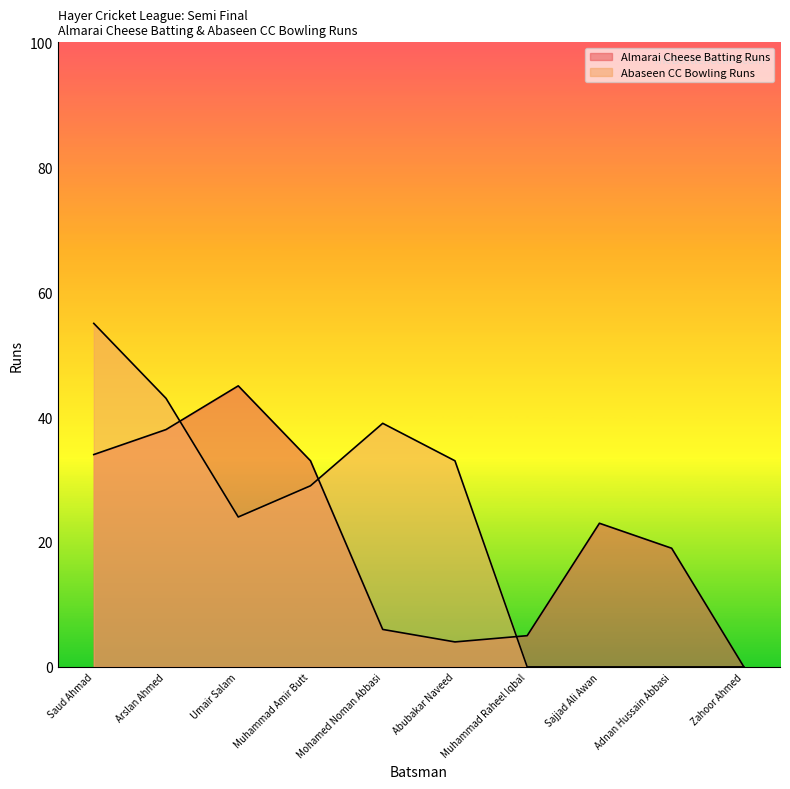

What is the label of the 4th point from the left?

Muhammad Amir Butt